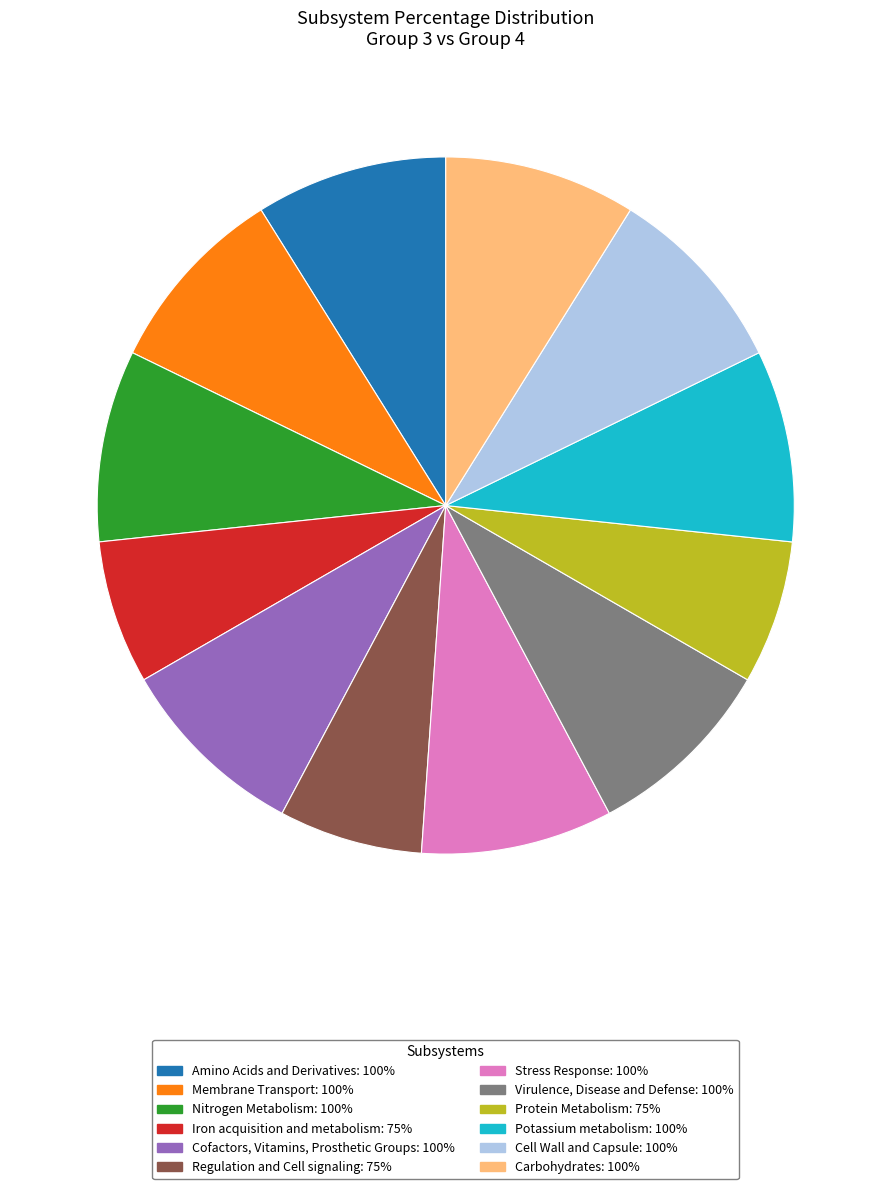

Does Regulation and Cell signaling represent more than half of the total?

No